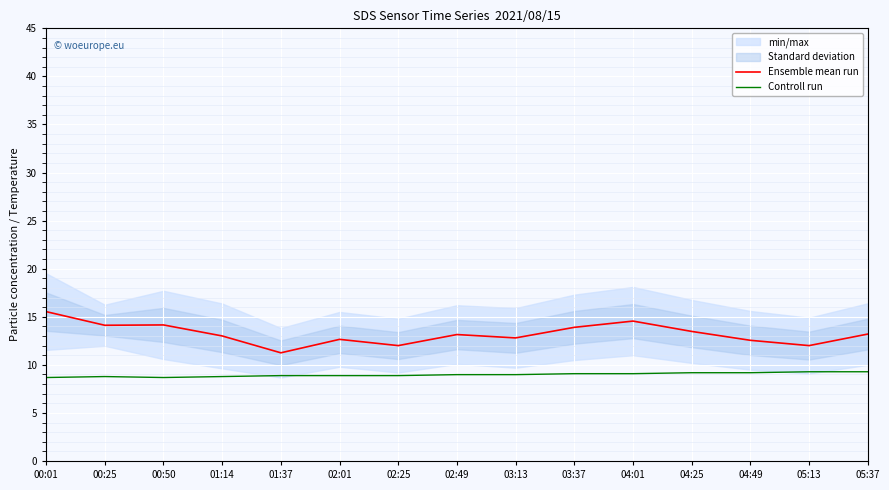

Does the chart display data point markers on the line(s)?

No